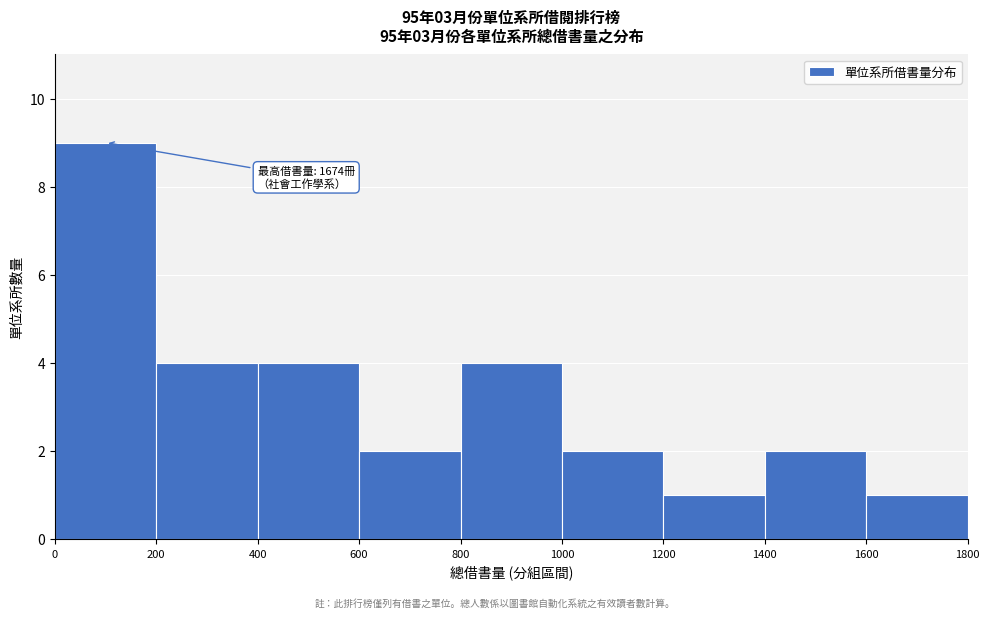

Which range on the x-axis has the tallest bar?

0 to 200